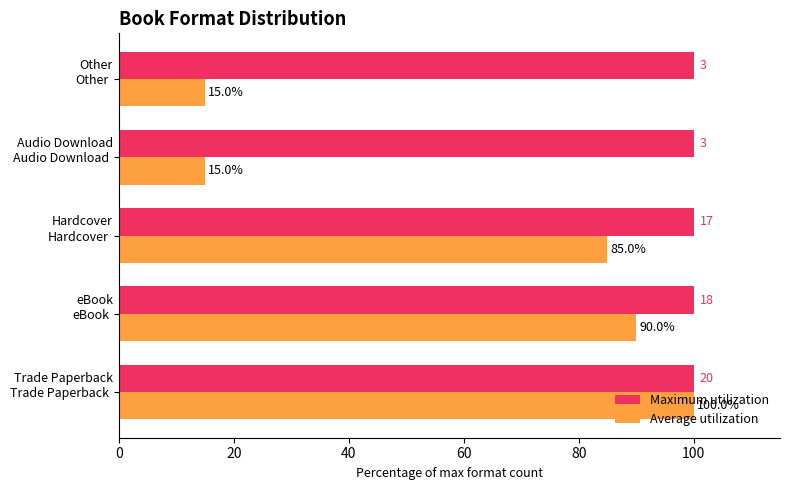

How many values in the Average utilization series are below 85?

2